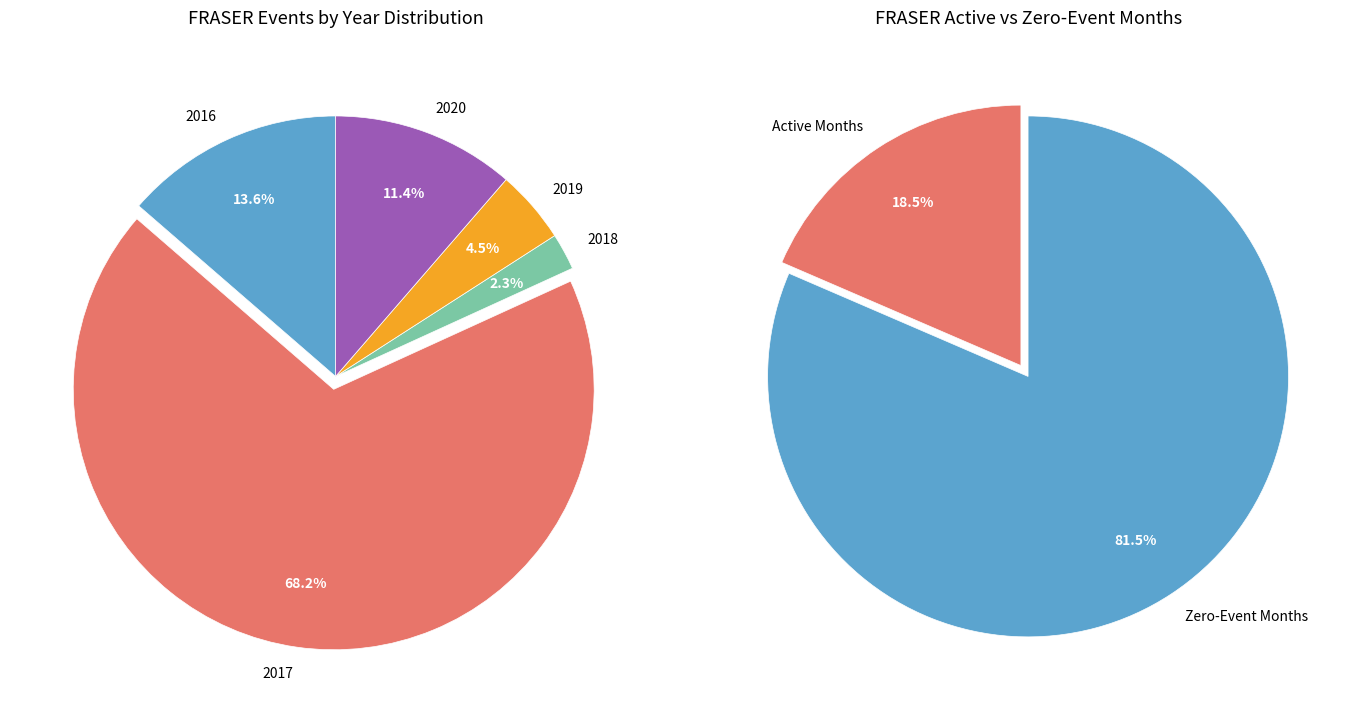

Is there a majority slice in this chart?

Yes